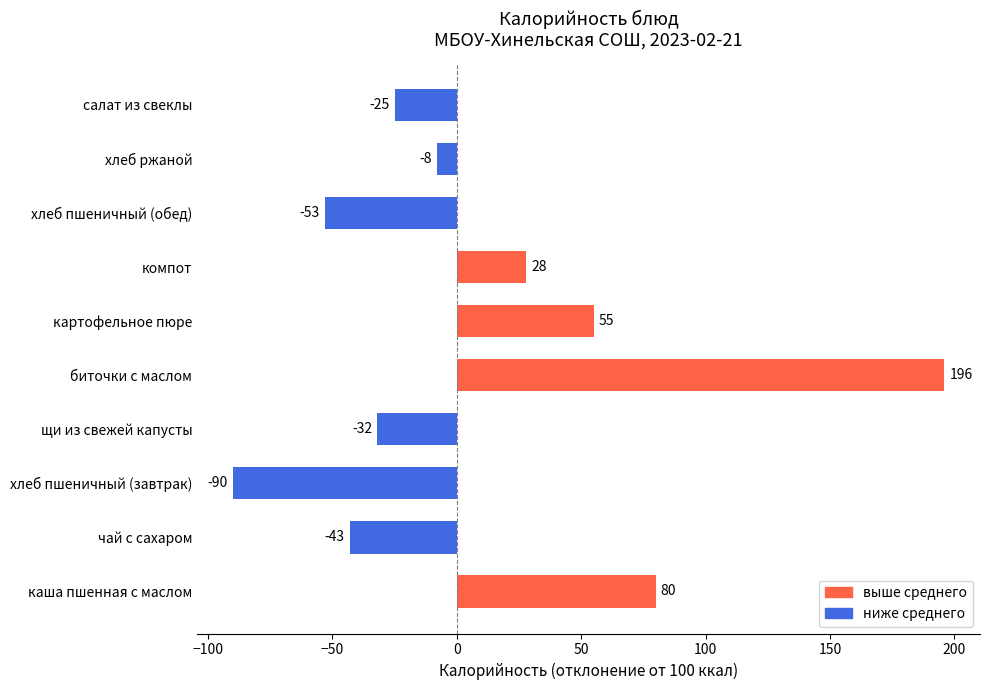

At which category does the chart reach its minimum across all series?

хлеб пшеничный (завтрак)